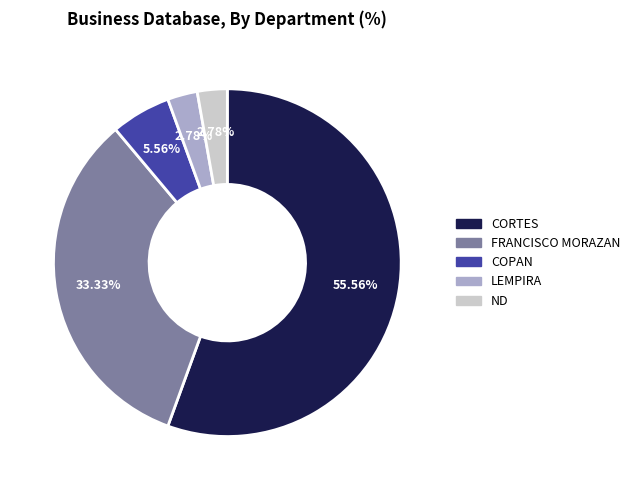

Count the number of slices in the pie.

5